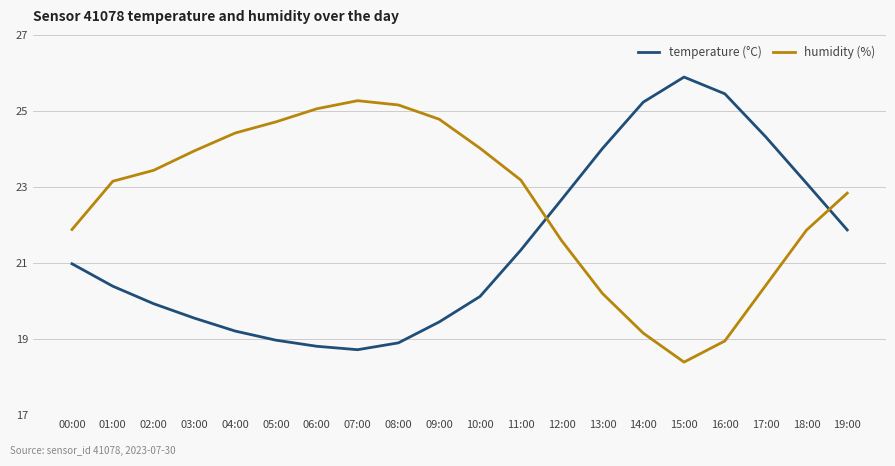

What is the label of the 8th point from the left?

07:00